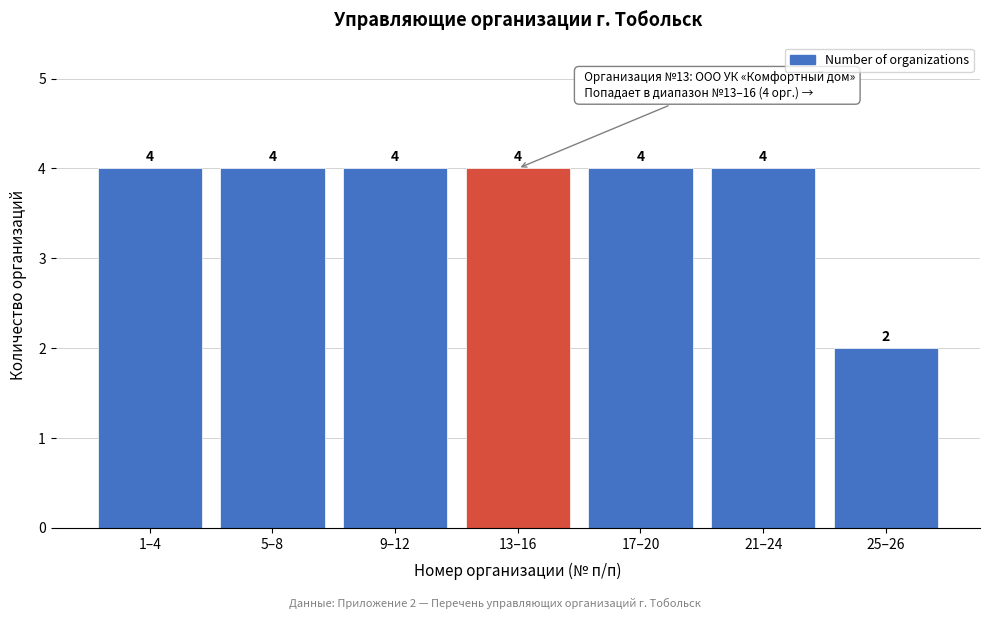

Reading right to left, list all the values displayed in this chart.

2	4	4	4	4	4	4